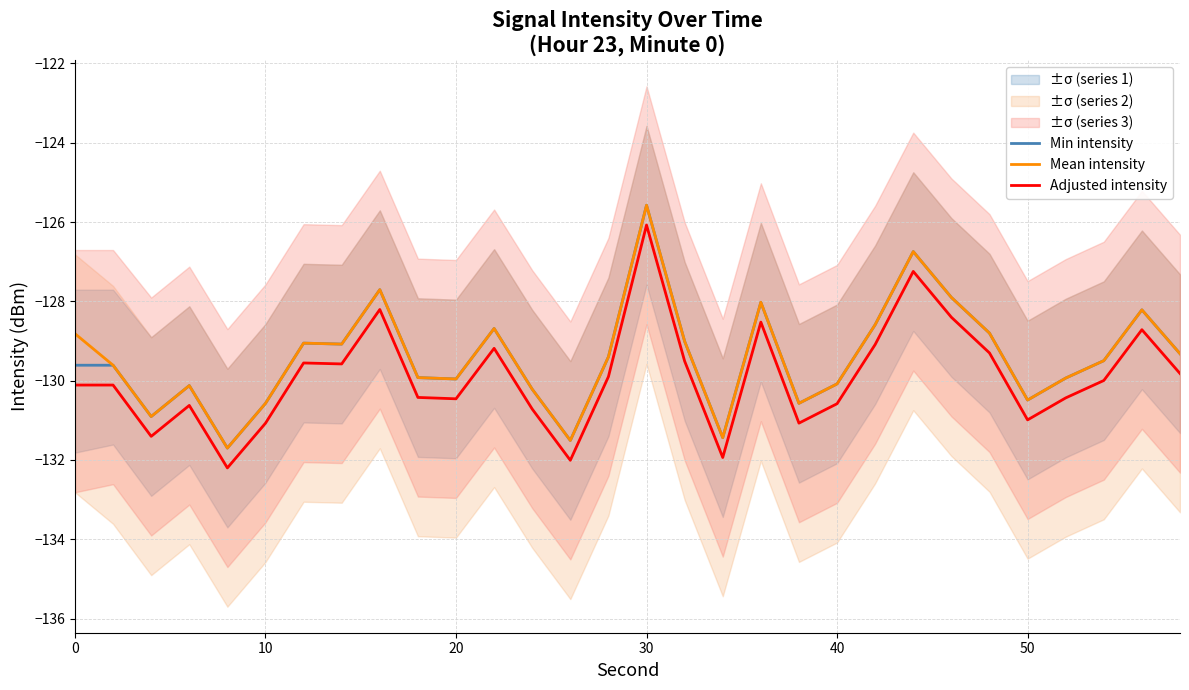

The Mean intensity series shows -130.6 at 10. True or false?

True